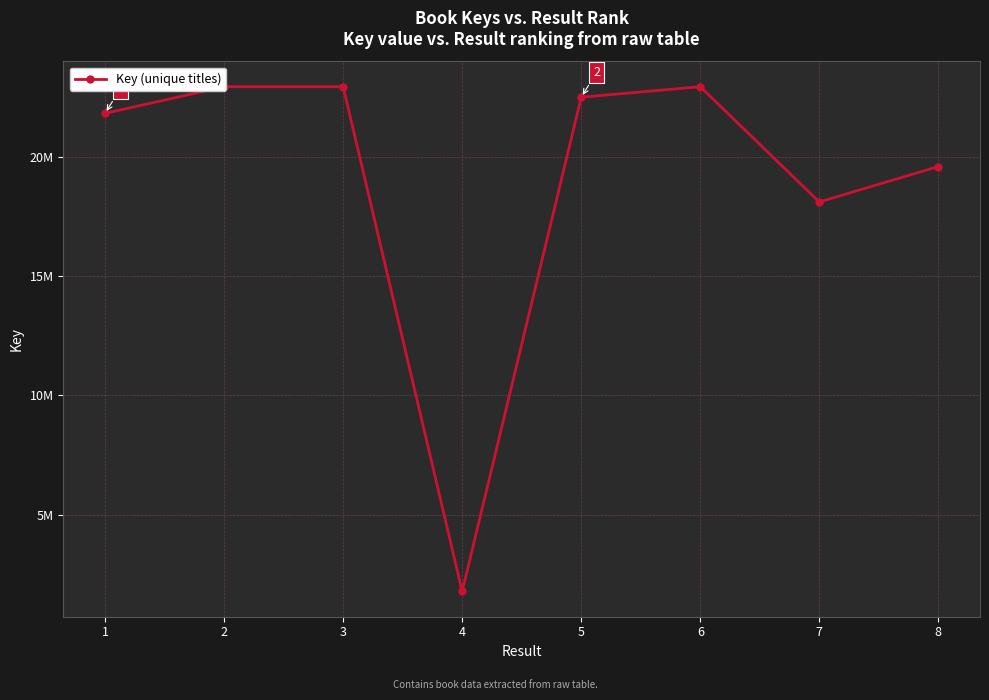

What is the change in value from 3 to 7?

-4838910